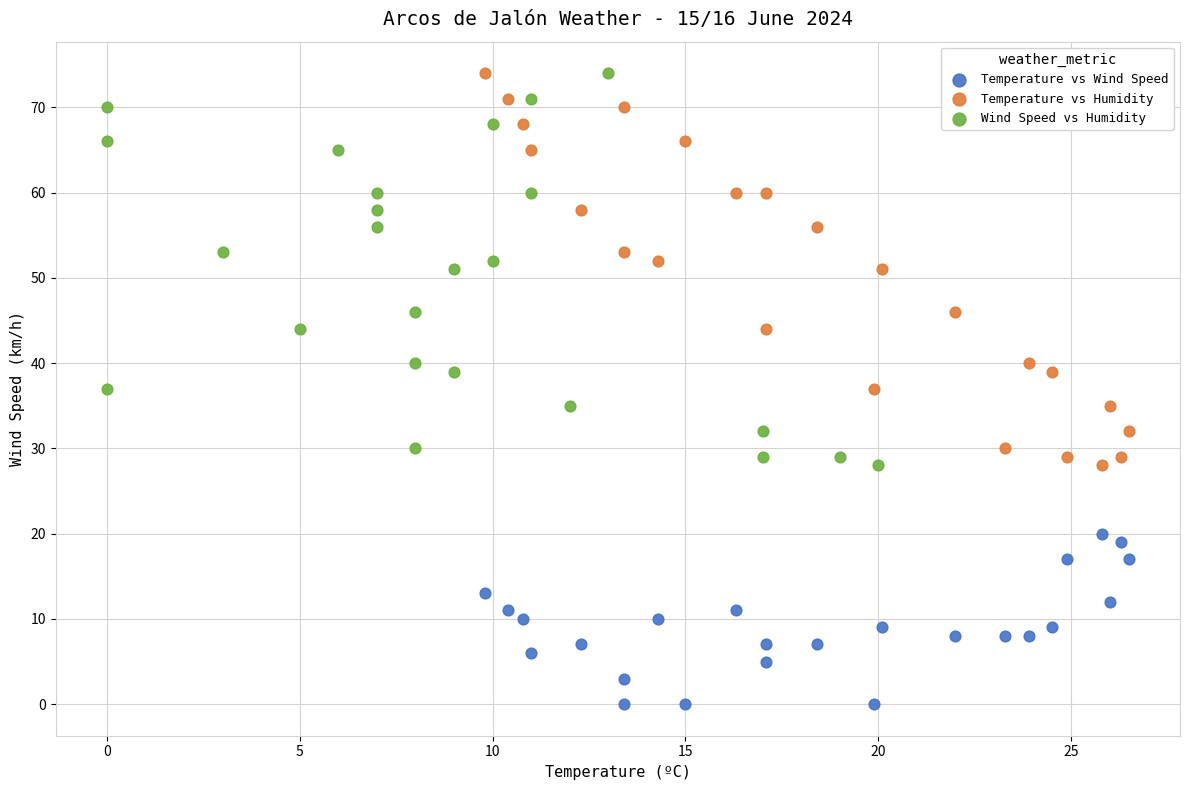

Which series reaches the minimum Y coordinate?

Temperature vs Wind Speed